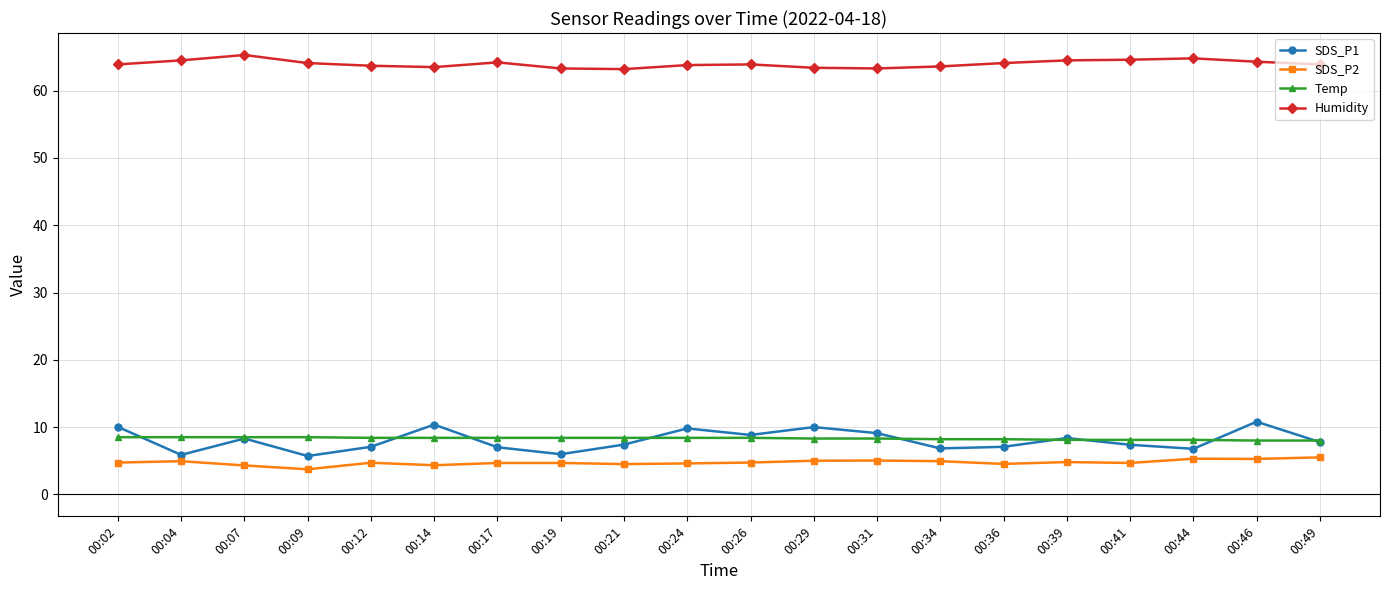

What is the difference between the Temp values at 00:36 and 00:41?

0.1